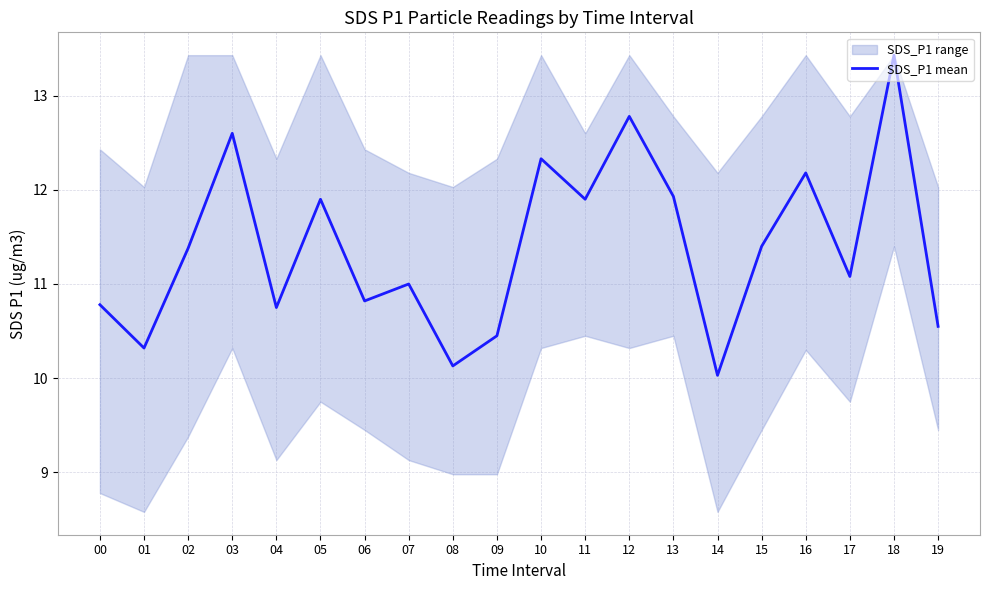

Which label corresponds to the smallest value in the chart?

14